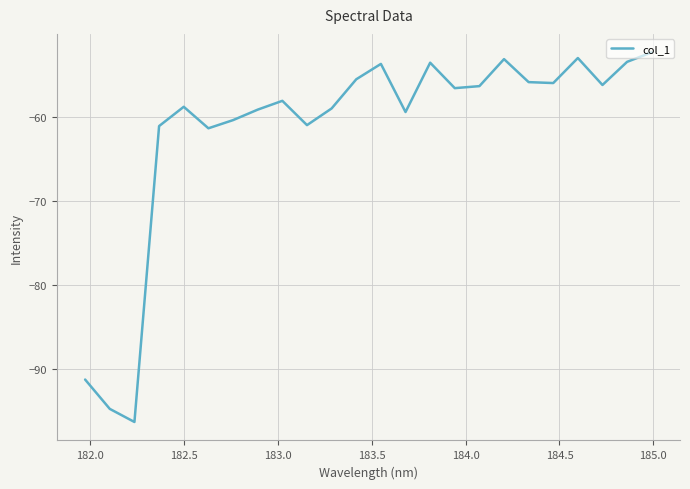

What is the maximum value shown in the chart?

-52.3